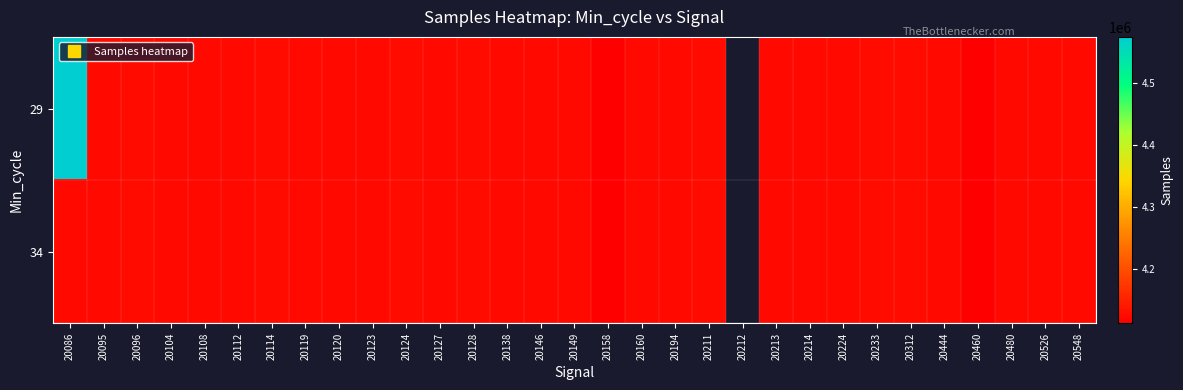

Count the number of categories in the chart.

31